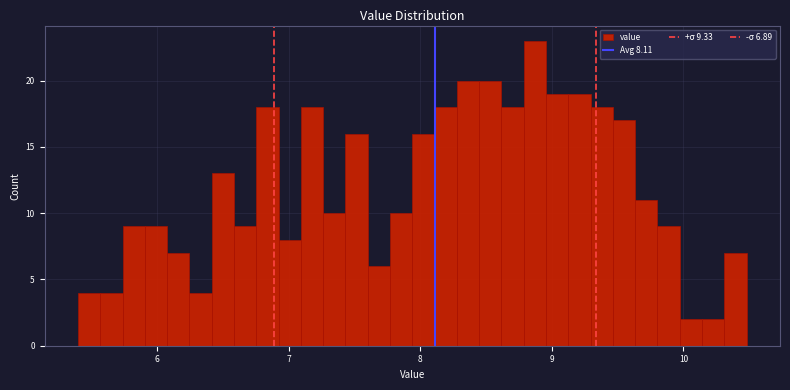

Around what value on the x-axis is the tallest bar? Give the approximate position of its centre, as read against the axis.

8.9